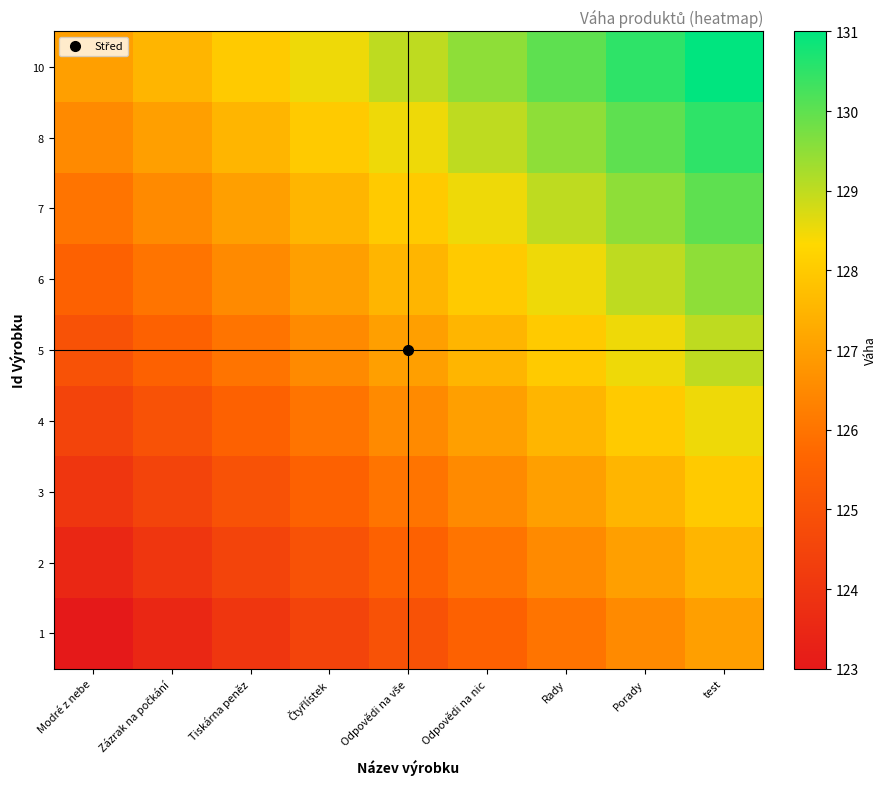

Count the number of data series in this chart.

9